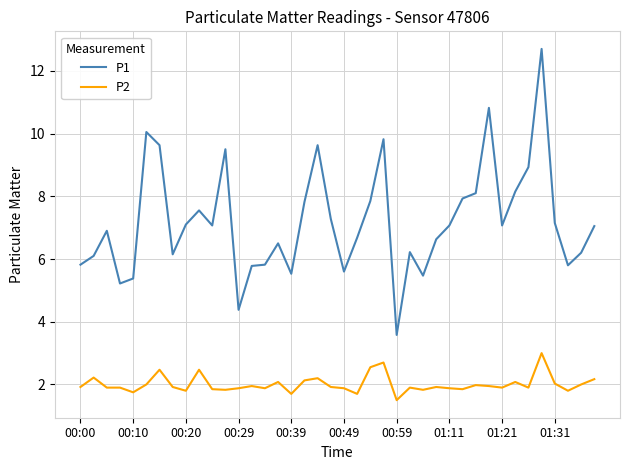

Which series has the largest total across all categories?

P1